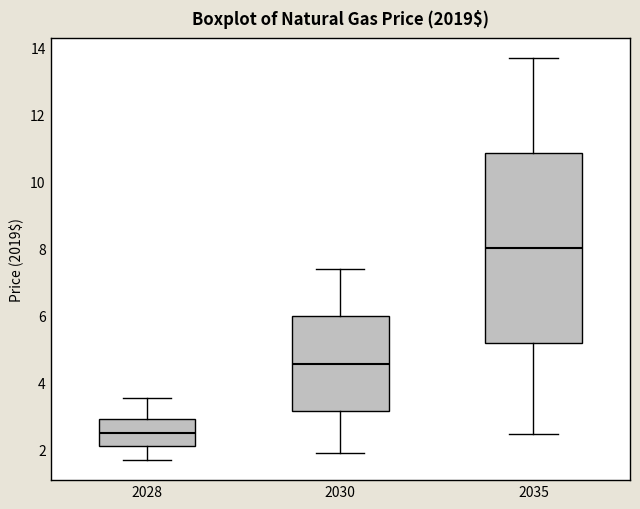

Where is the upper edge of the box at x = 2028 on the y-axis? The values are not printed on the chart, so give them approximately, as read against the axis.

2.8